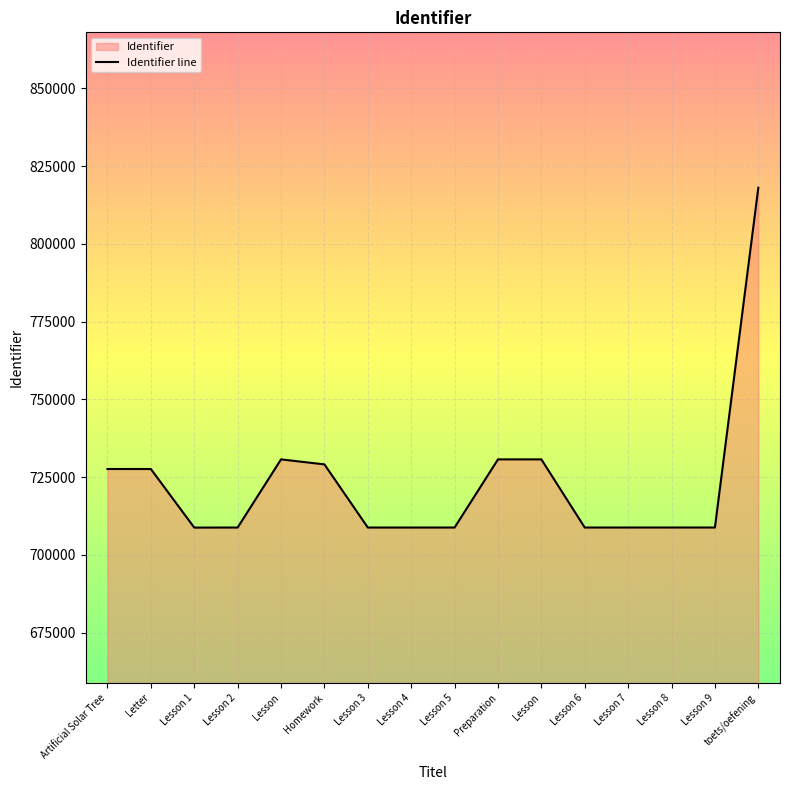

Does the chart display data point markers on the line(s)?

No